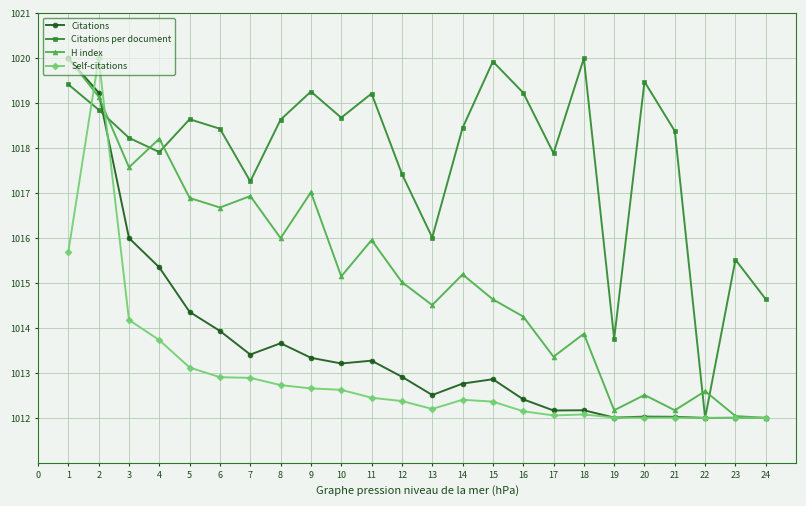

What is the value of the Self-citations point at the 18th from the left?

1012.1